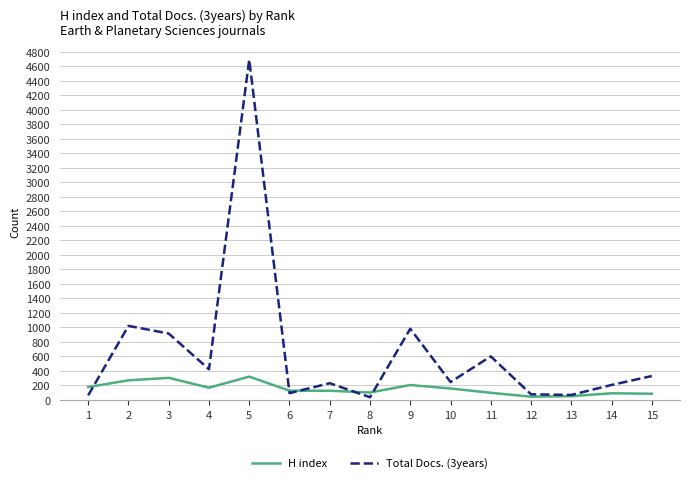

What is the difference between the H index values at 15 and 7?

41